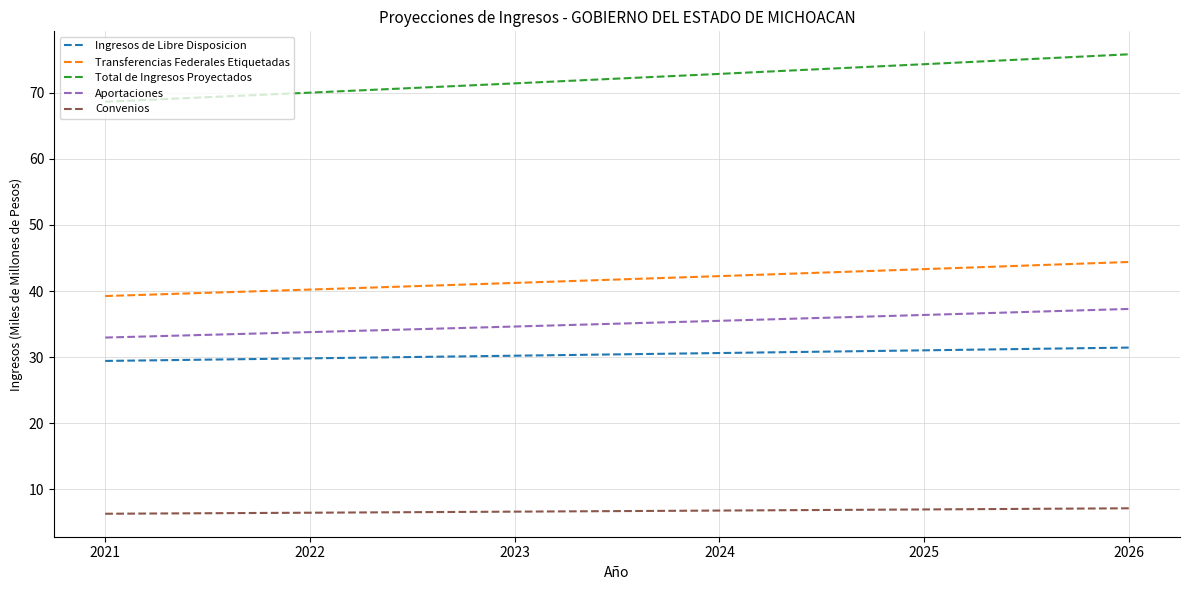

What is the minimum value shown in the chart?

6.3